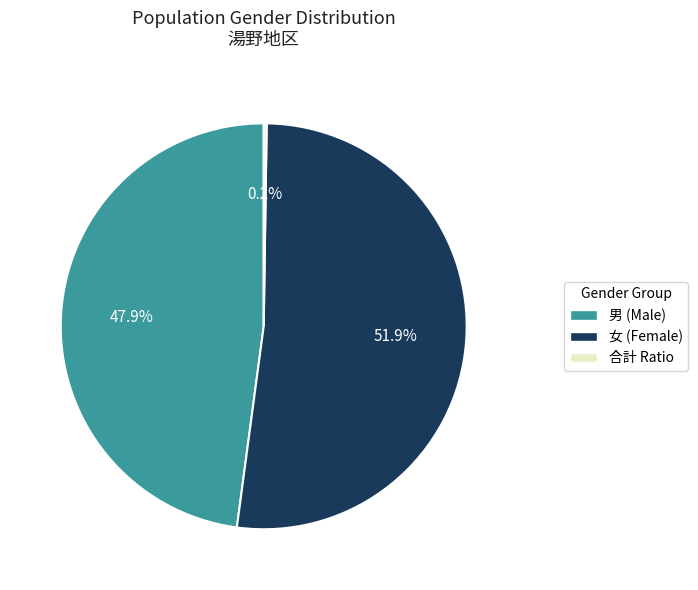

Is there any slice that represents more than half of the pie?

Yes